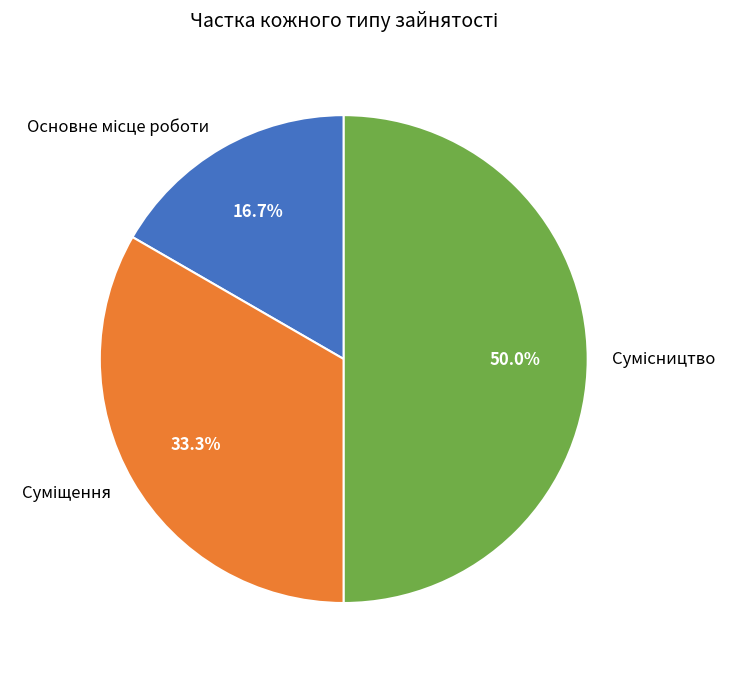

Is the sum of Сумісництво and Основне місце роботи greater than half?

Yes